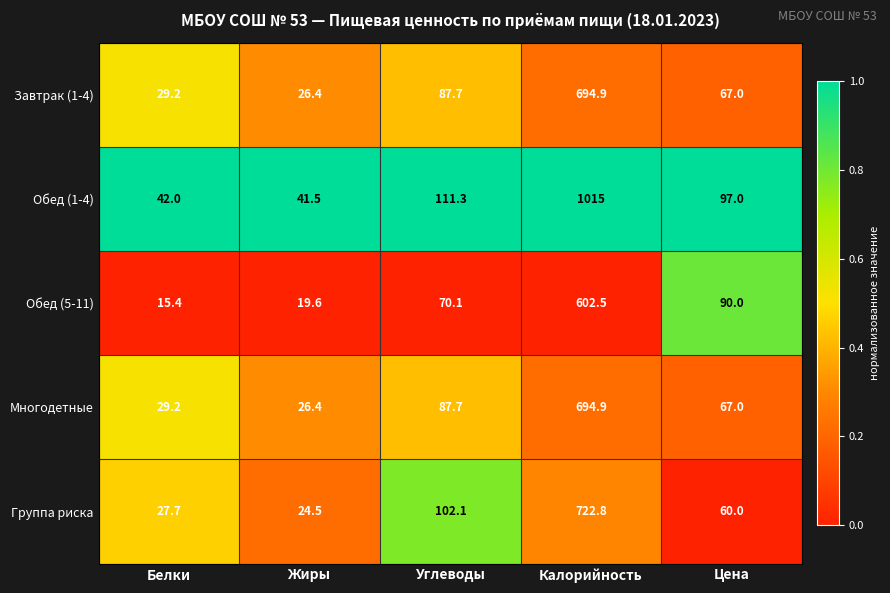

Read the Завтрак (1-4) value at Углеводы.

87.7